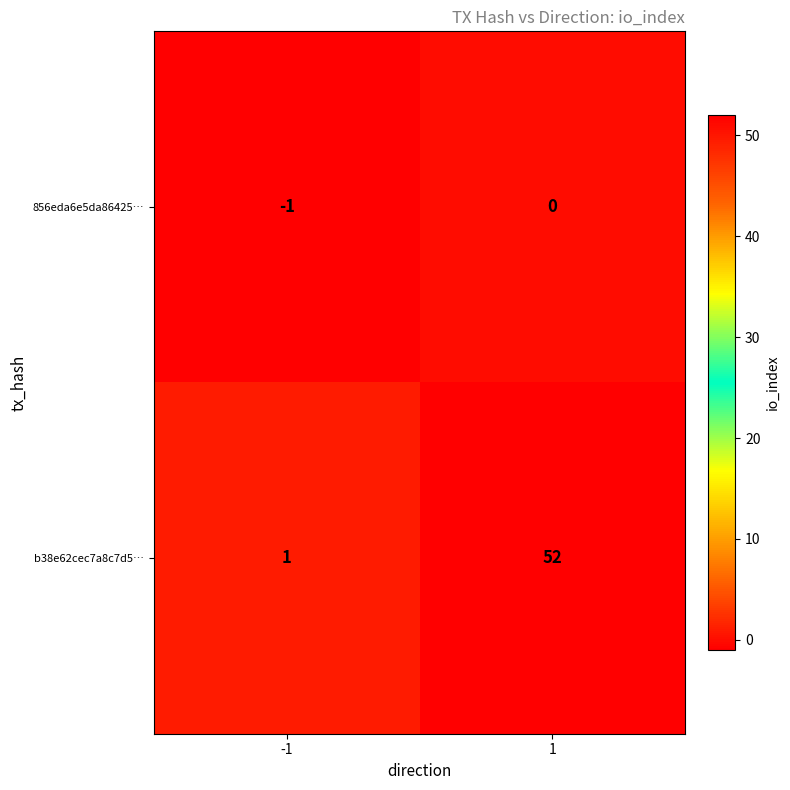

What is the sum of the b38e62cec7a8c7d5… values at -1 and 1?

53